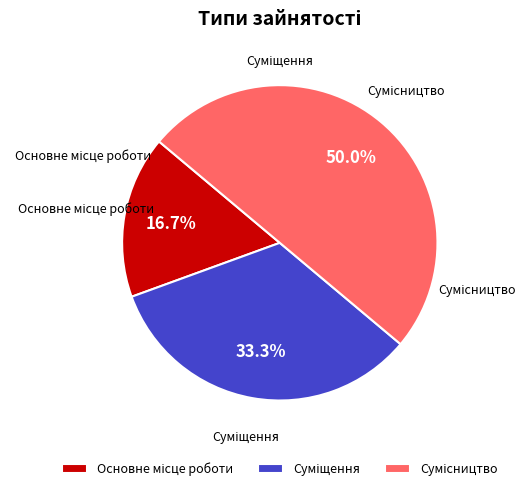

Is the sum of Основне місце роботи and Суміщення greater than half?

No